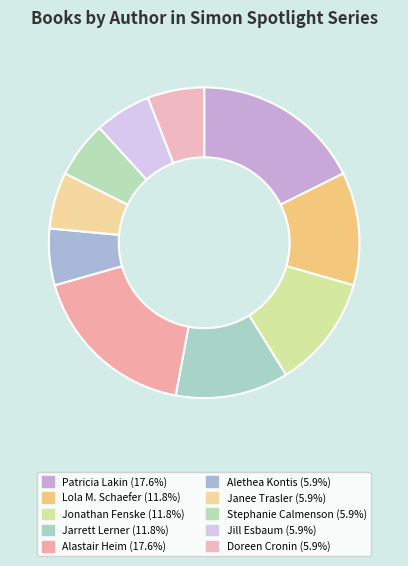

To the nearest percent, what is the average slice percentage?

10%